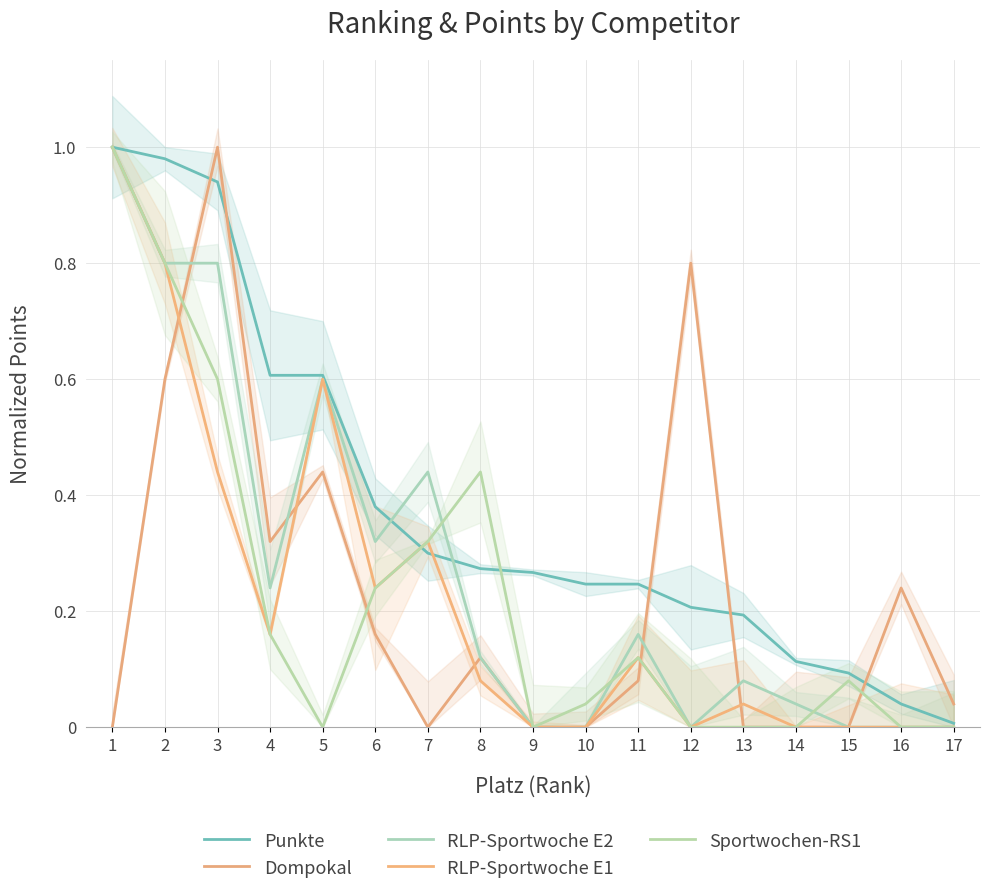

What is the value of the RLP-Sportwoche E1 point at the 1st from the left?

1.0